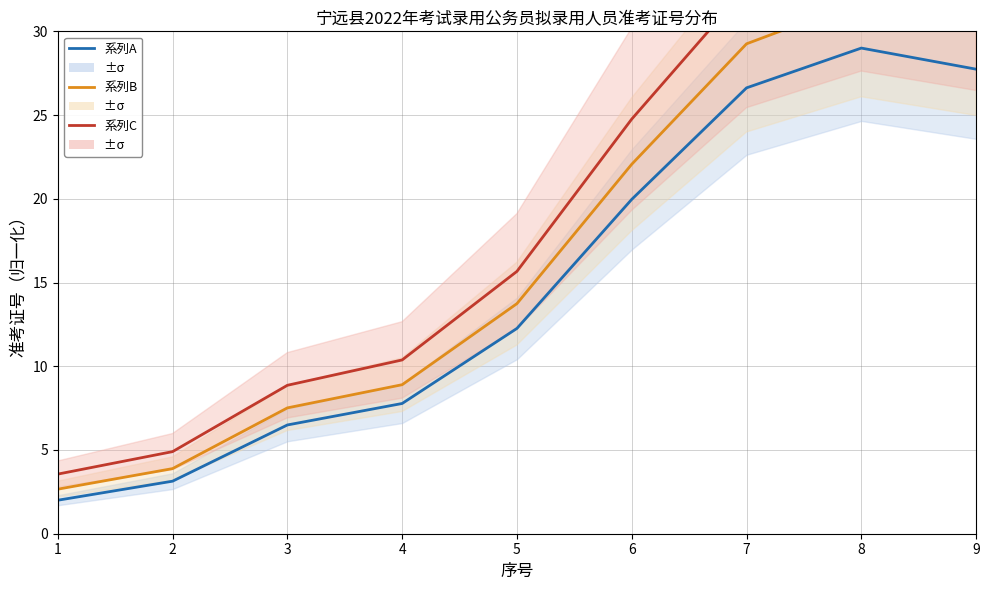

Reading right to left, transcribe all the data shown in this chart.

系列A: 9=27.7	8=29.0	7=26.6	6=20.0	5=12.3	4=7.8	3=6.5	2=3.1	1=2.0
系列B: 9=30.5	8=31.8	7=29.3	6=22.1	5=13.7	4=8.9	3=7.5	2=3.9	1=2.7
系列C: 9=33.9	8=35.4	7=32.6	6=24.8	5=15.7	4=10.4	3=8.9	2=4.9	1=3.6